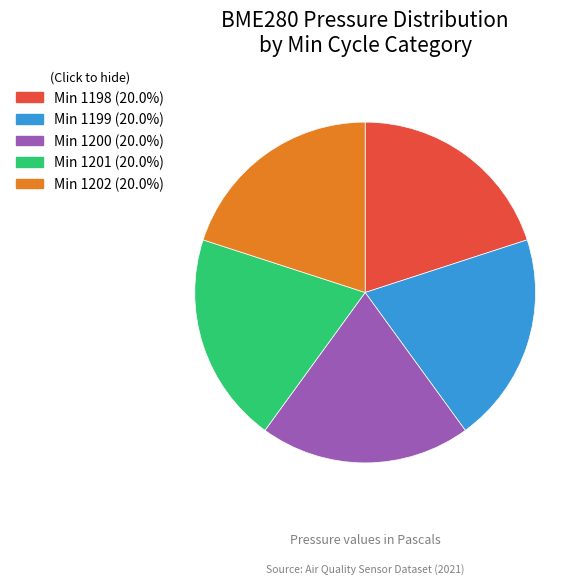

Is there any slice that represents more than half of the pie?

No